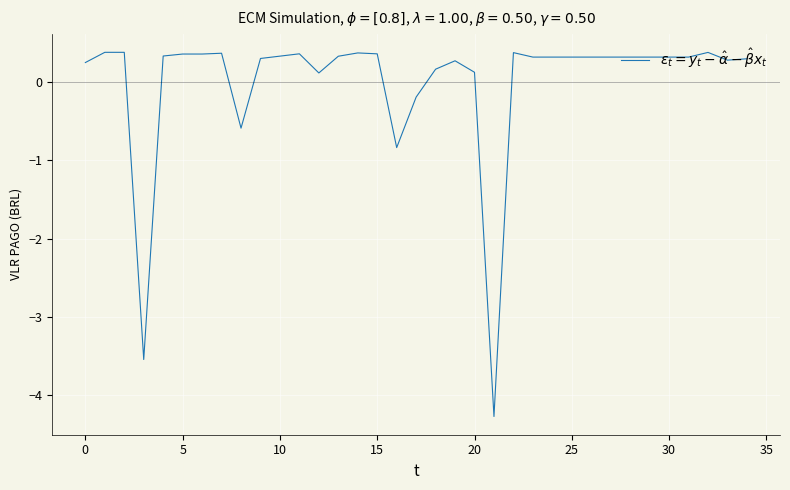

How many positive values are there?

30